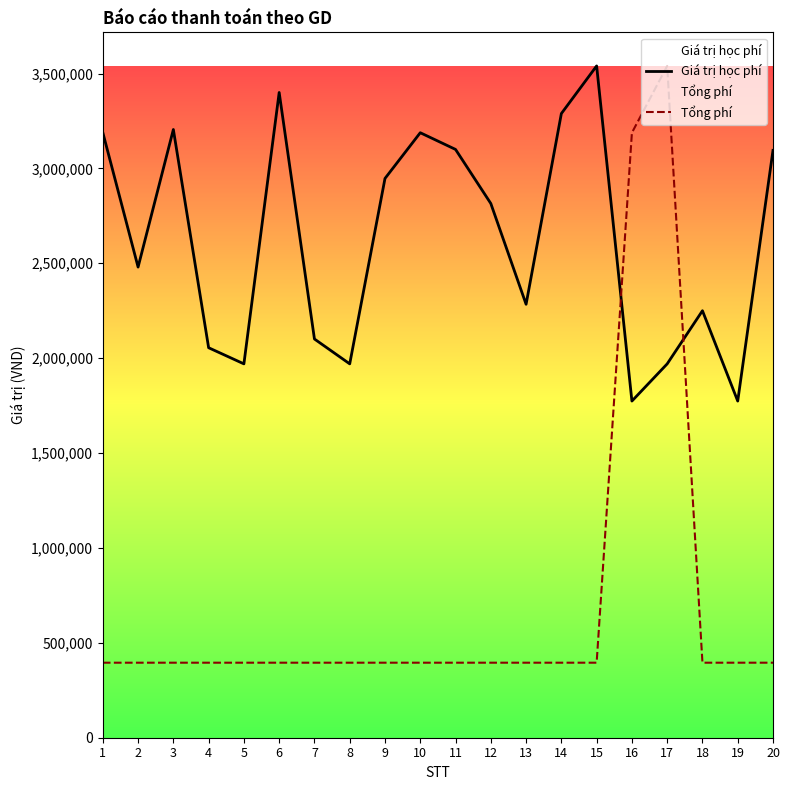

Which series has the widest spread of values?

Tổng phí